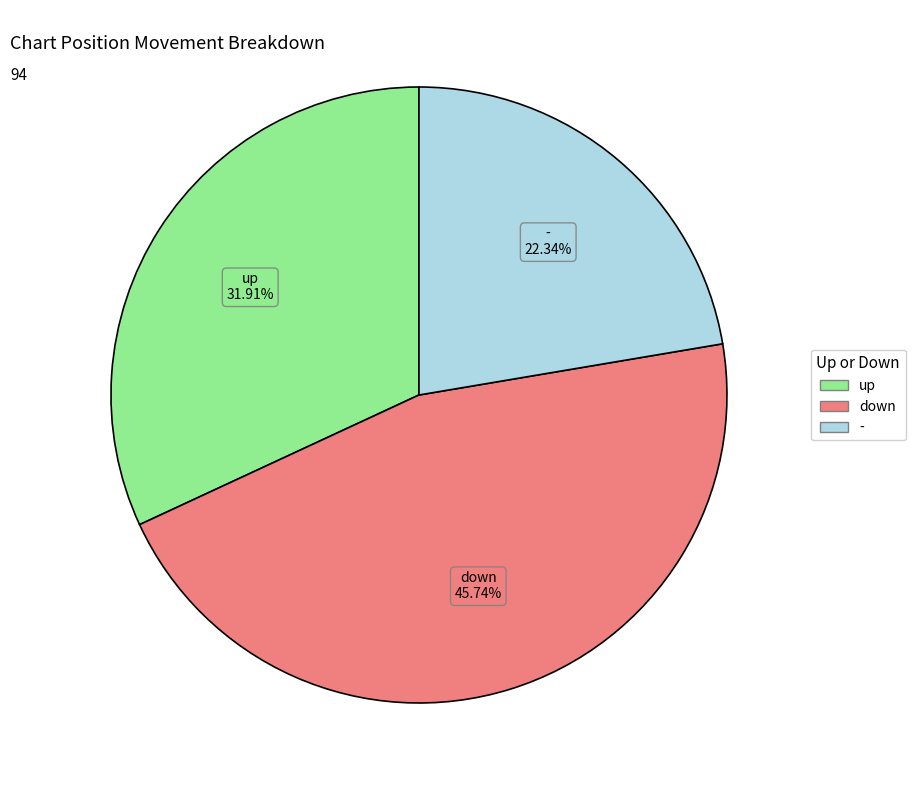

Does - represent more than half of the total?

No